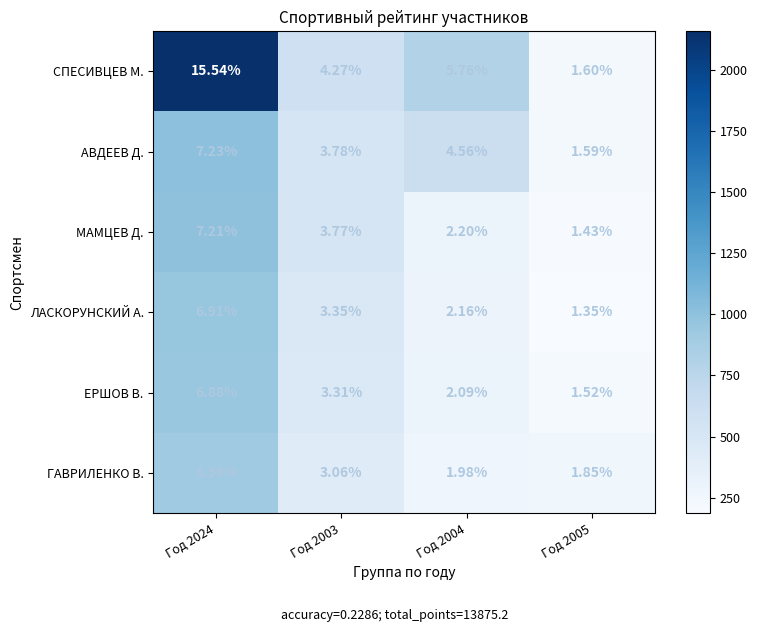

Rank the series by their maximum value, from highest to lowest.

СПЕСИВЦЕВ М., АВДЕЕВ Д., МАМЦЕВ Д., ЛАСКОРУНСКИЙ А., ЕРШОВ В., ГАВРИЛЕНКО В.